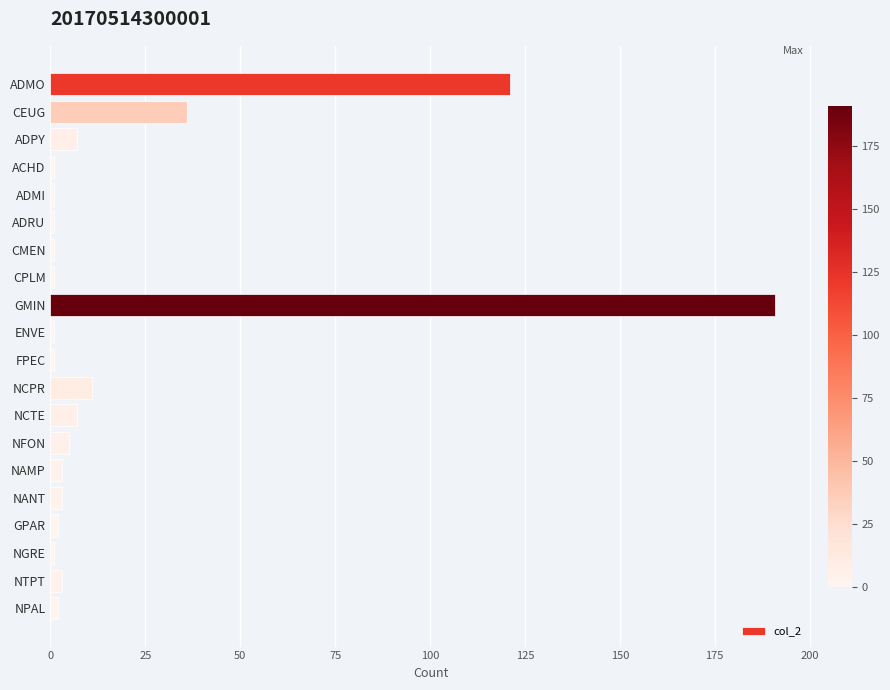

What is the ratio of the value at CEUG to the value at NCTE?

5.1